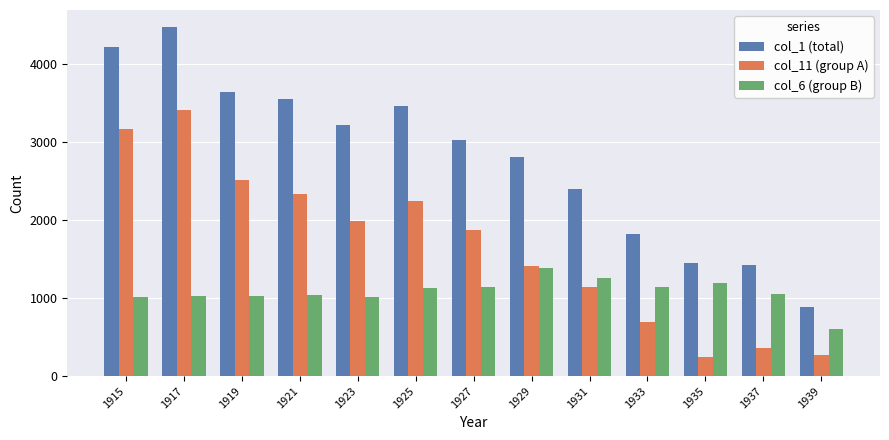

What is the sum of all col_1 (total) values?

36340